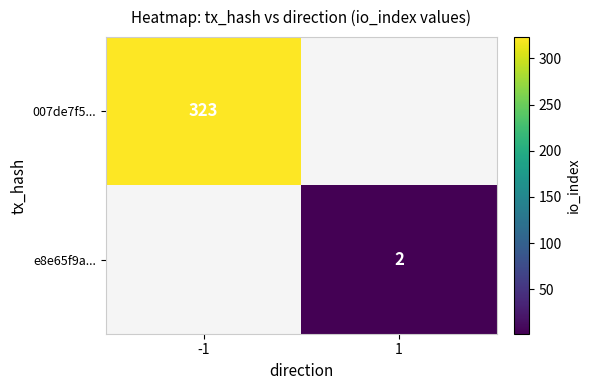

At how many categories does at least one series exceed 181?

1